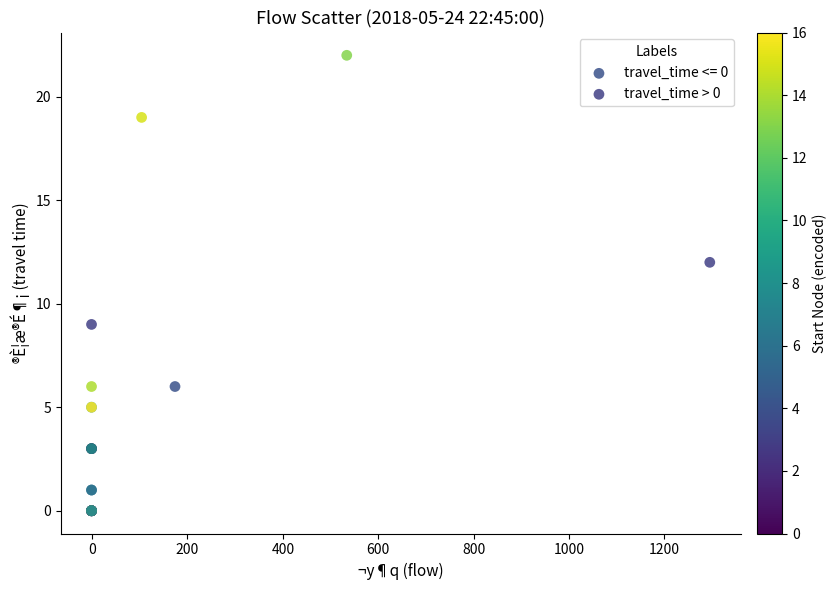

Which series reaches the minimum Y coordinate?

travel_time <= 0